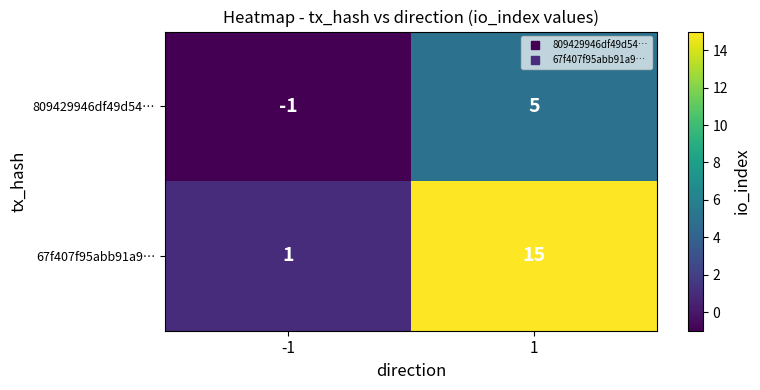

Rank the series at 1 from highest to lowest value.

67f407f95abb91a9…, 809429946df49d54…